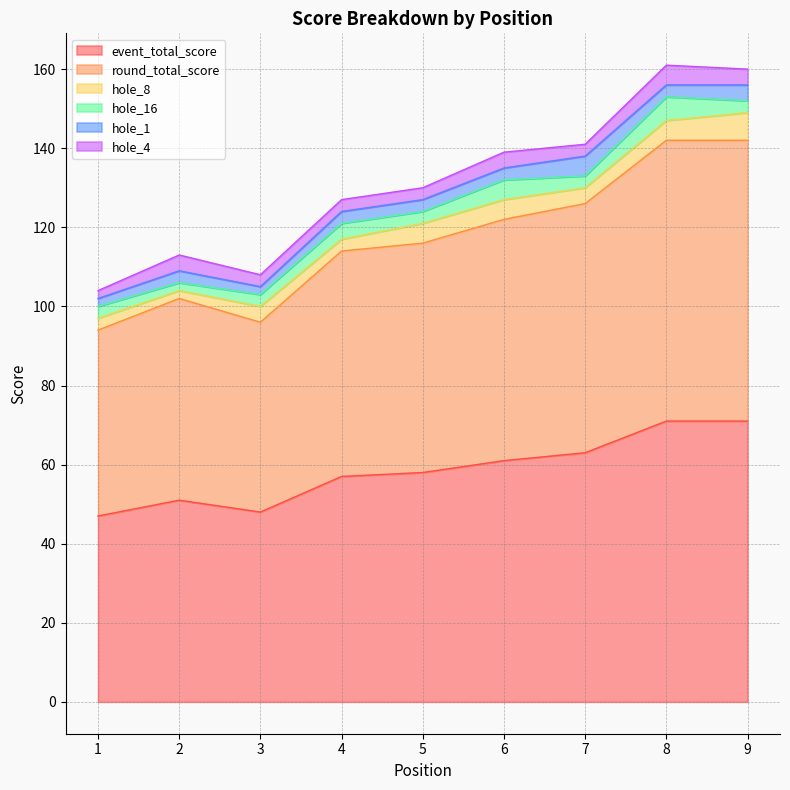

True or false: hole_16 and event_total_score intersect in this chart.

False